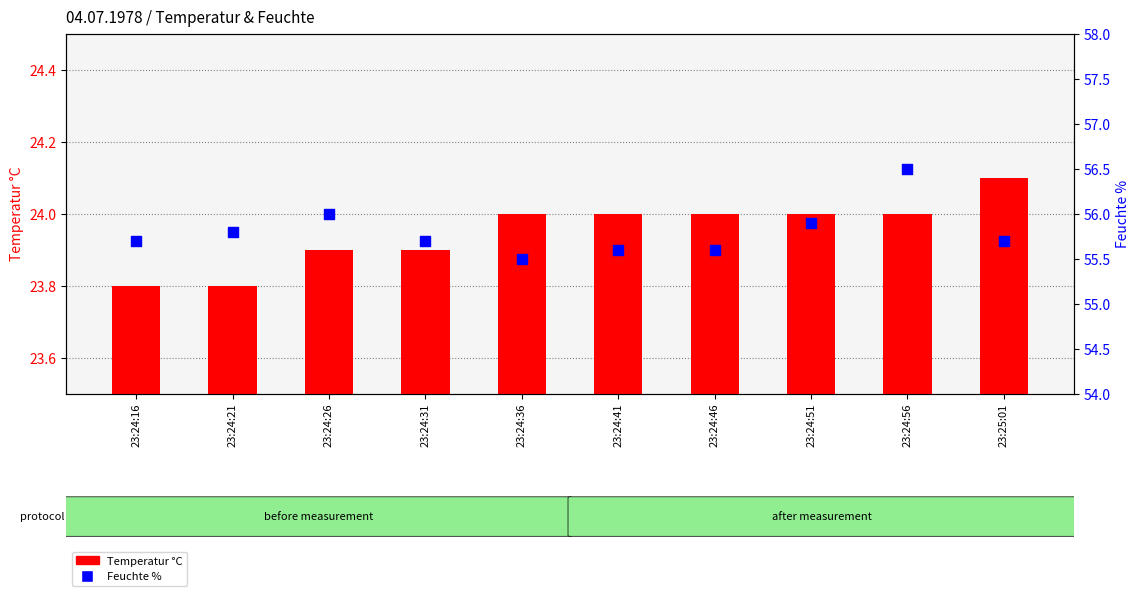

What are all the series names shown in the legend?

Temperatur_C, Feuchte_%